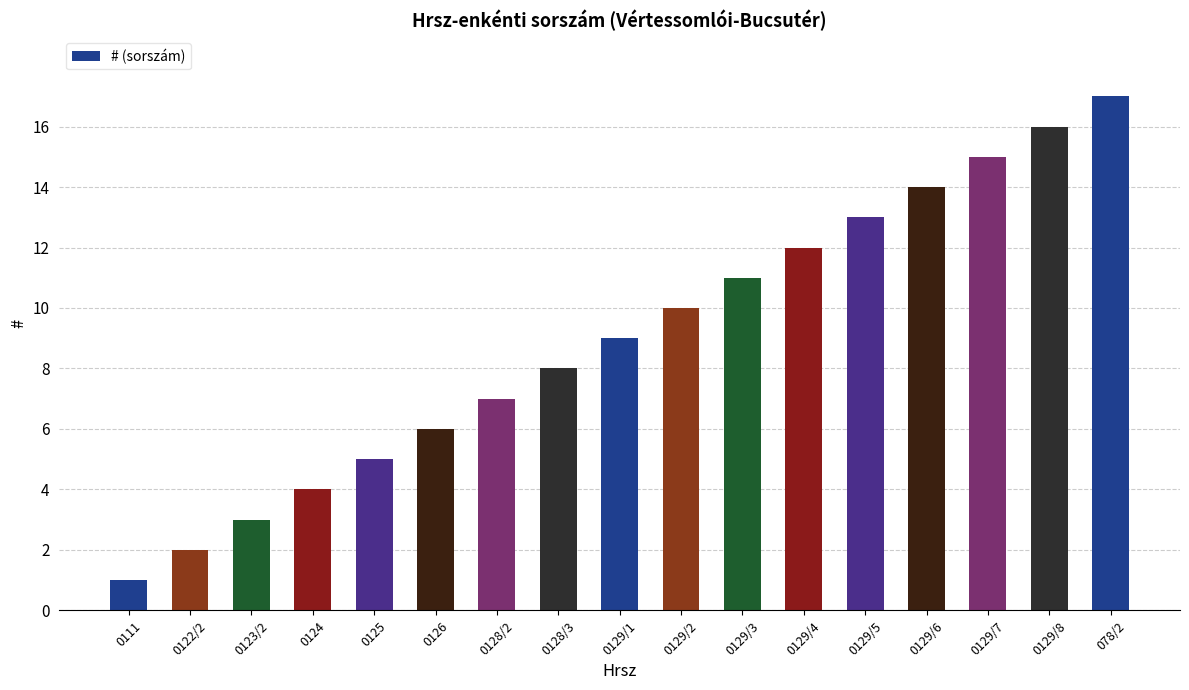

What is the label of the 1st bar from the right?

078/2